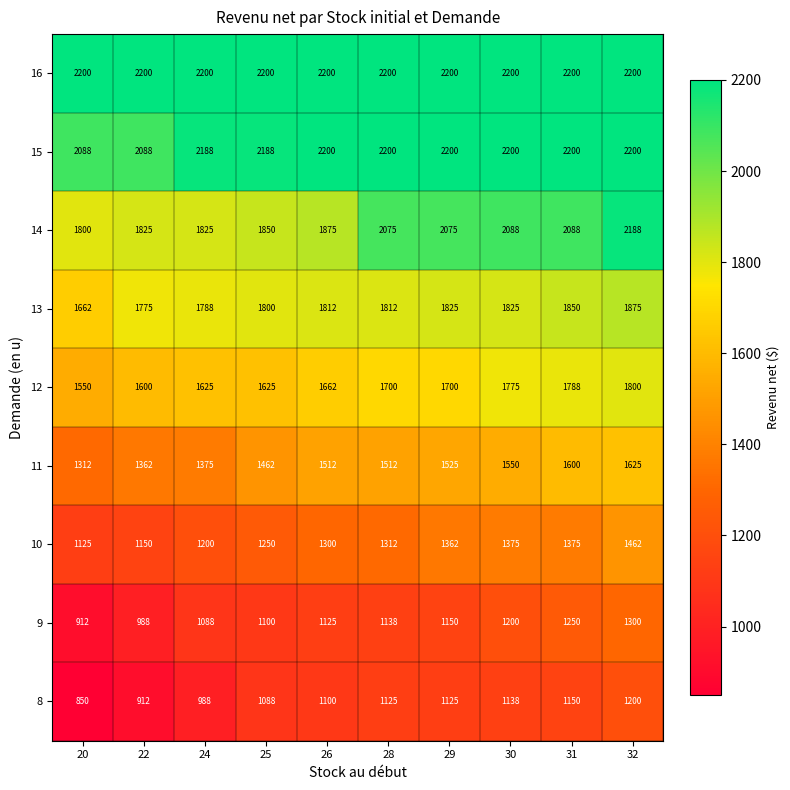

True or false: 14 has a value of 2188 at 32.

True